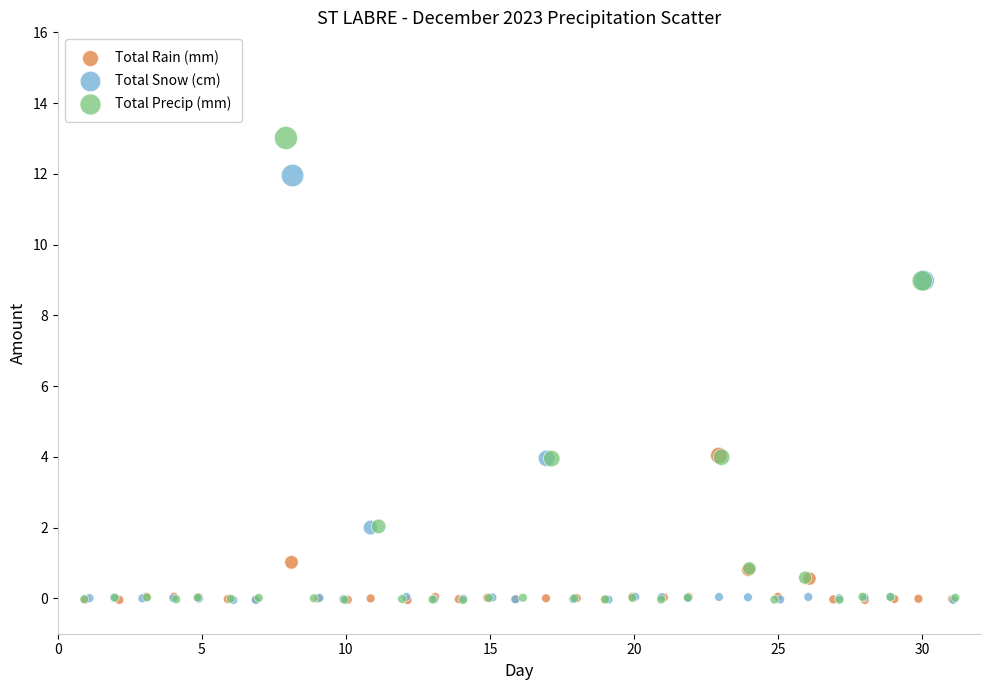

Which series has the largest Y range (max minus min)?

Total Precip (mm)